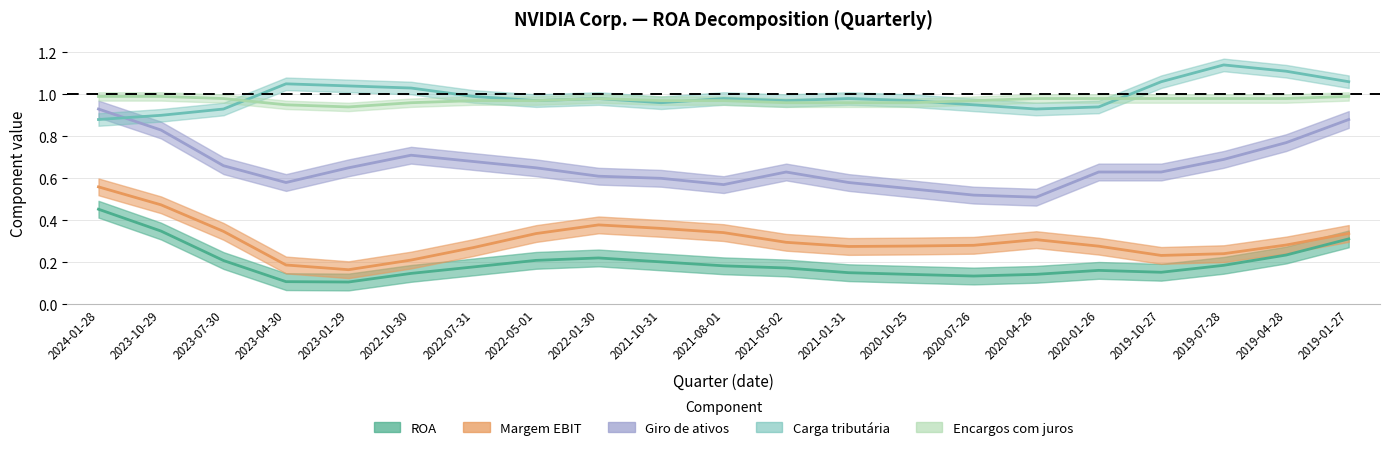

Rank the series by their maximum value, from lowest to highest.

ROA, Margem EBIT, Giro de ativos, Encargos com juros, Carga tributária